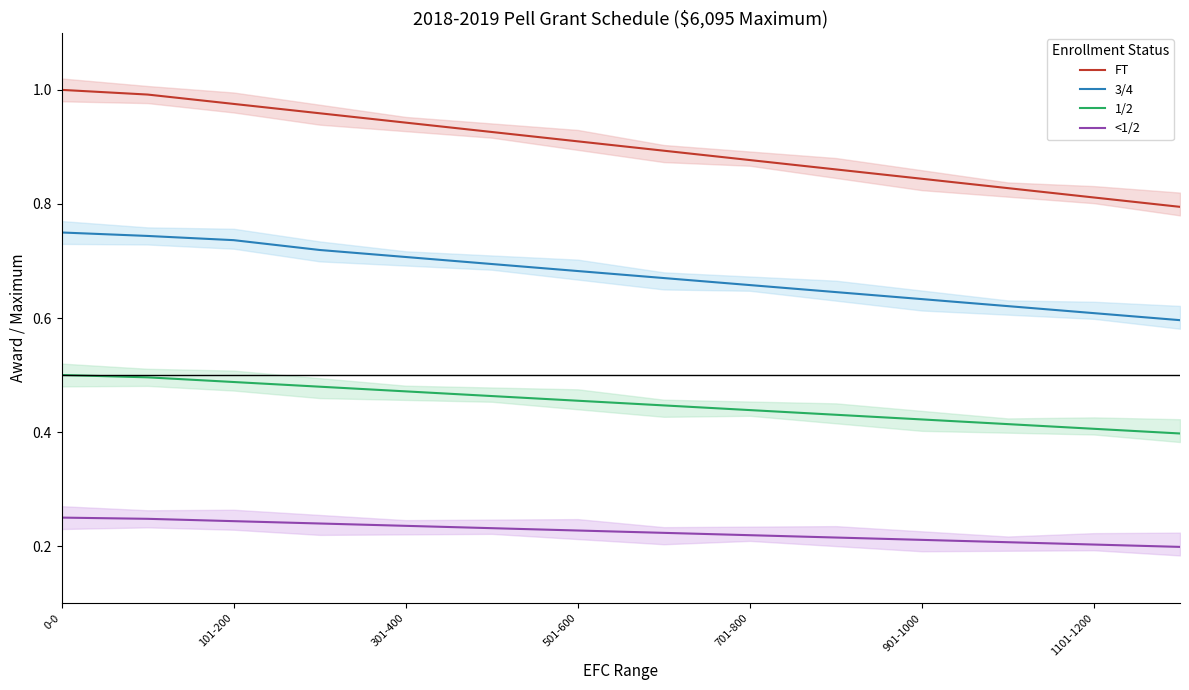

True or false: FT and <1/2 cross at least once.

False